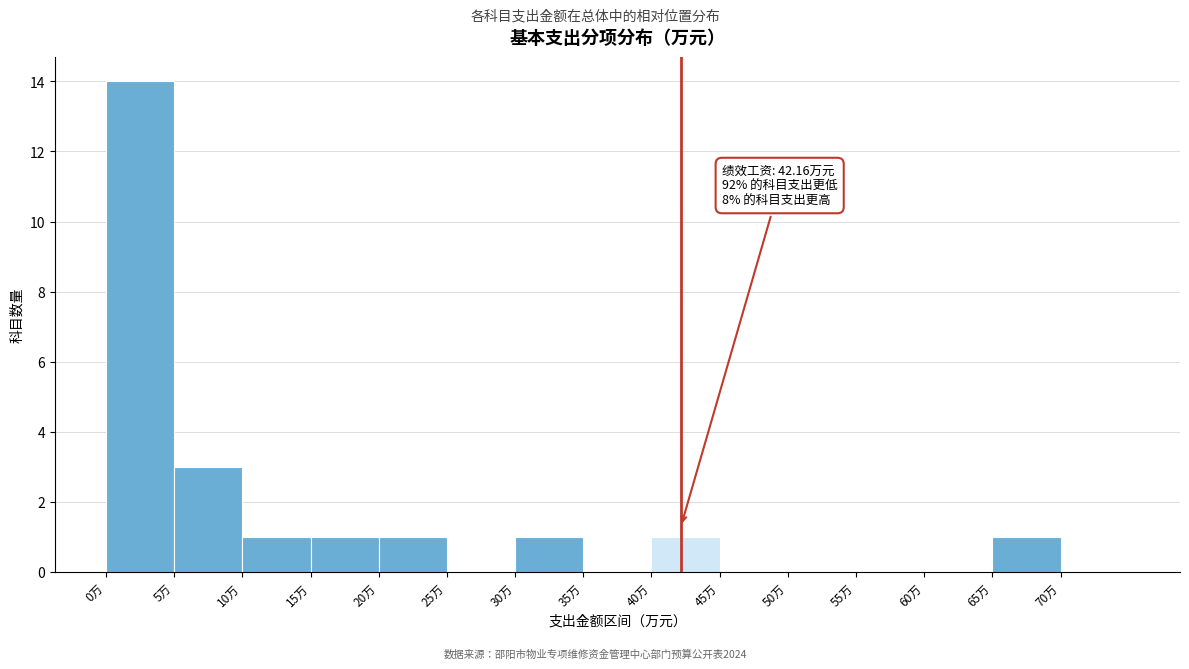

Which range on the x-axis has the tallest bar?

0 to 5